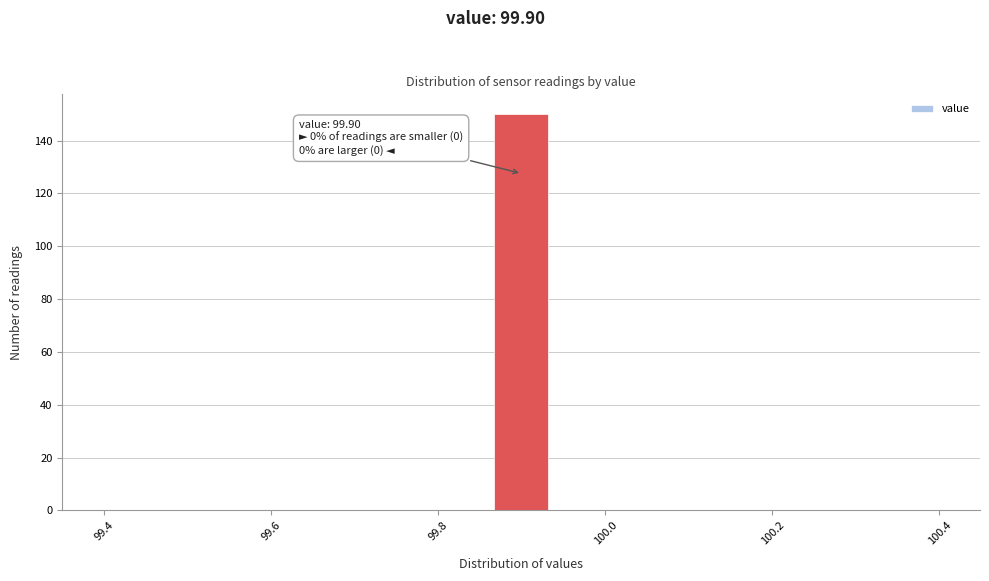

Read against the x-axis, roughly where is the centre of the tallest bar?

99.90